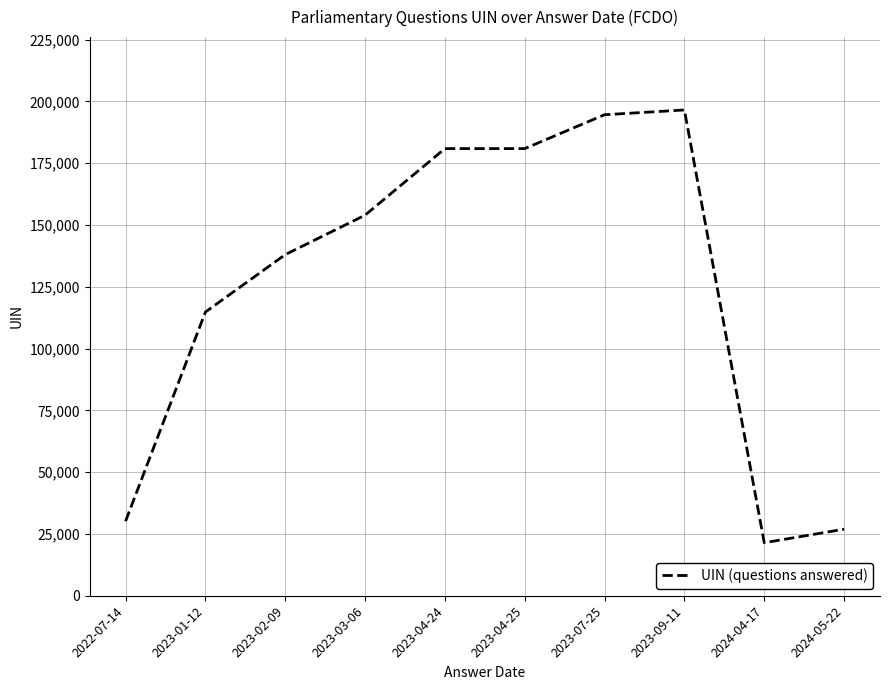

Which has a higher value, 2024-05-22 or 2023-04-25?

2023-04-25